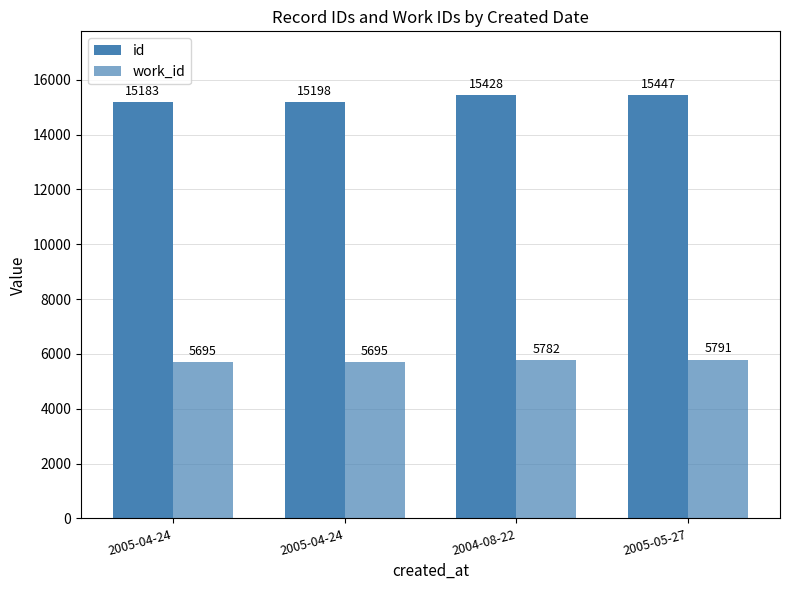

How many bars are there in each group?

2